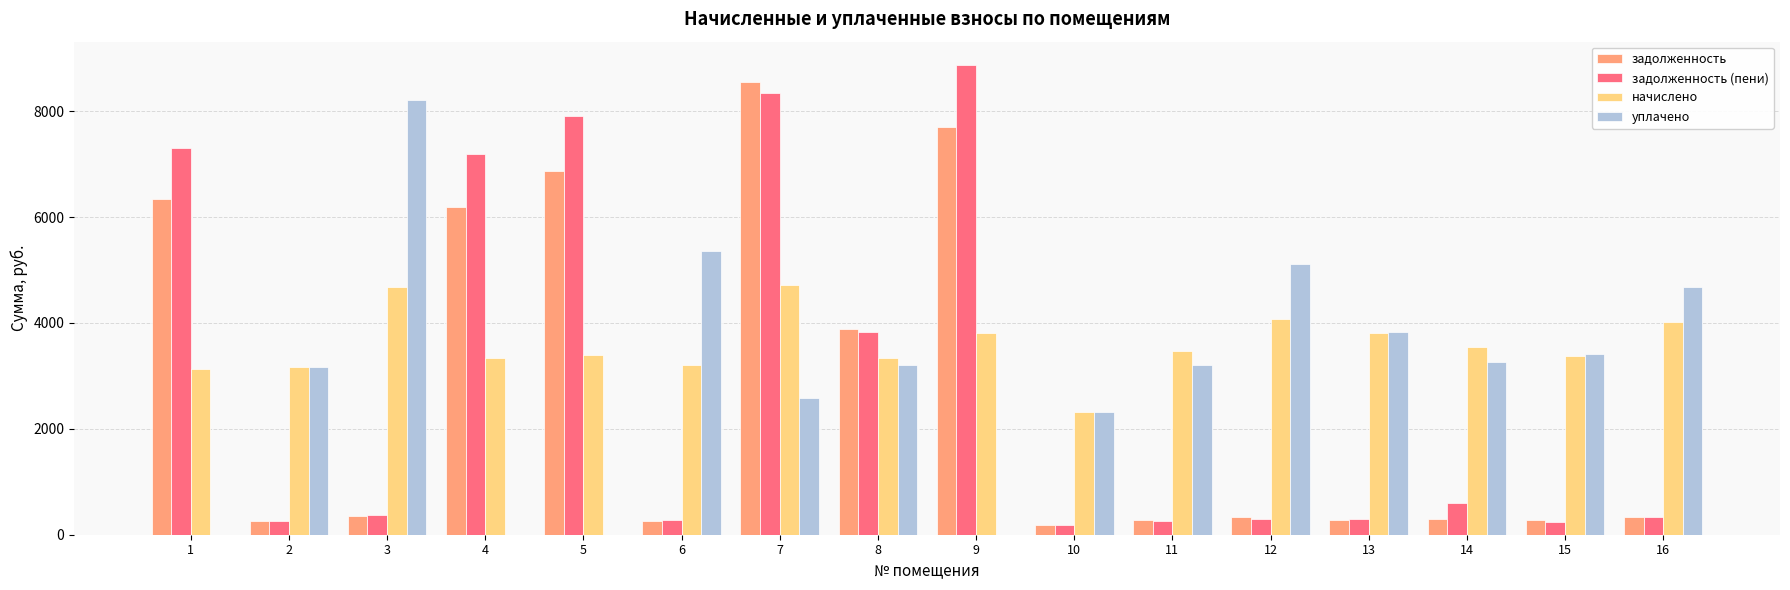

Does the chart contain stacked bars?

No